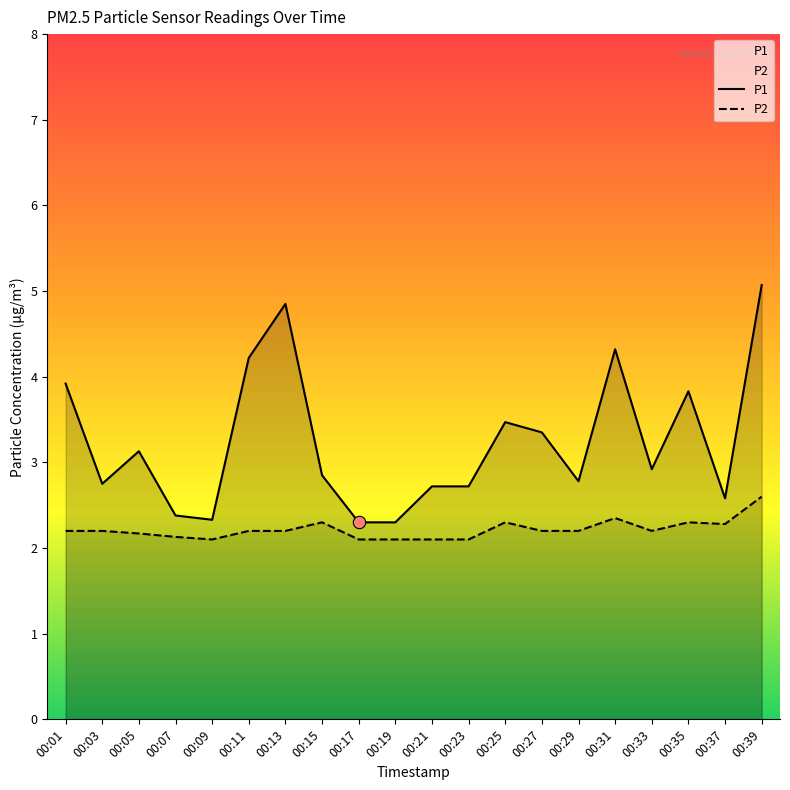

Which series contains the lowest Y value?

P2